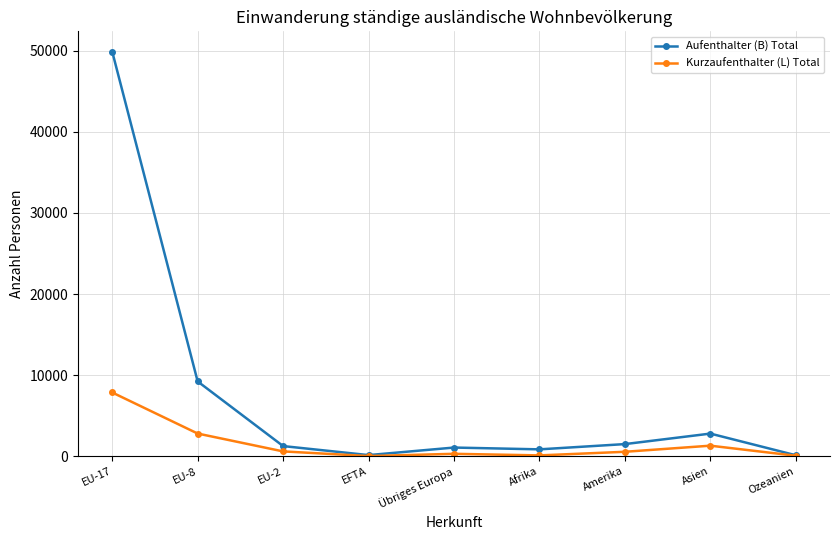

How many lines are shown in the chart?

2